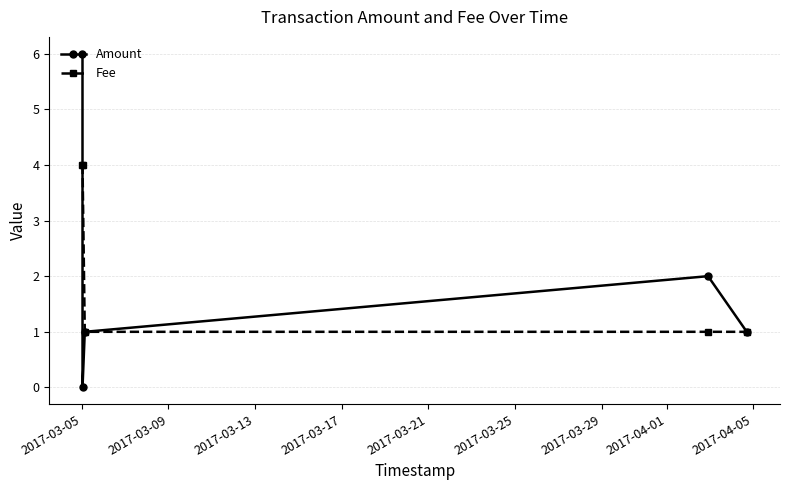

What are all the series names shown in the legend?

Amount, Fee